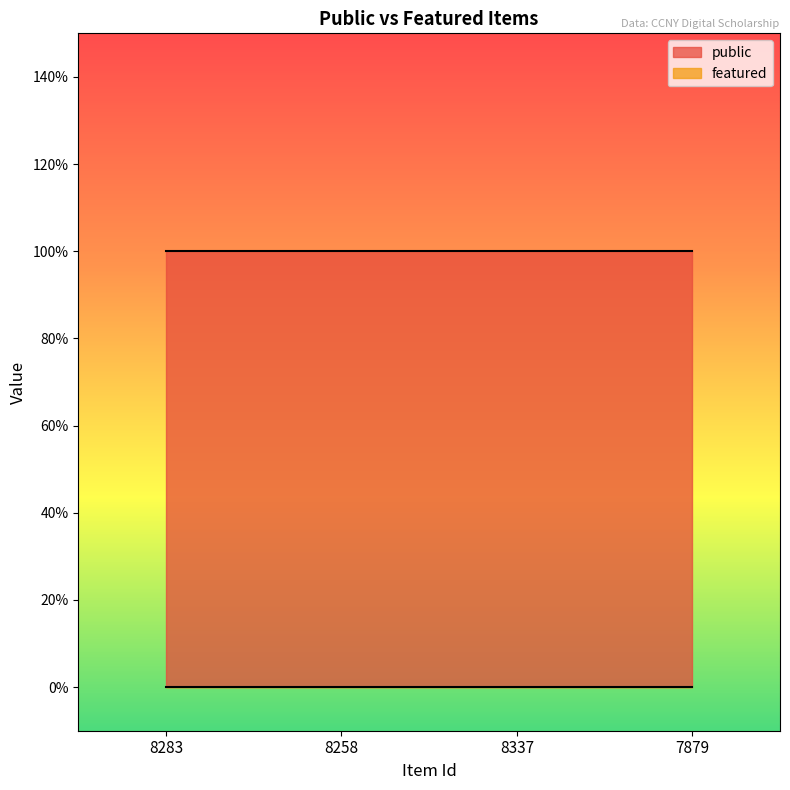

Which series has the largest total across all categories?

public